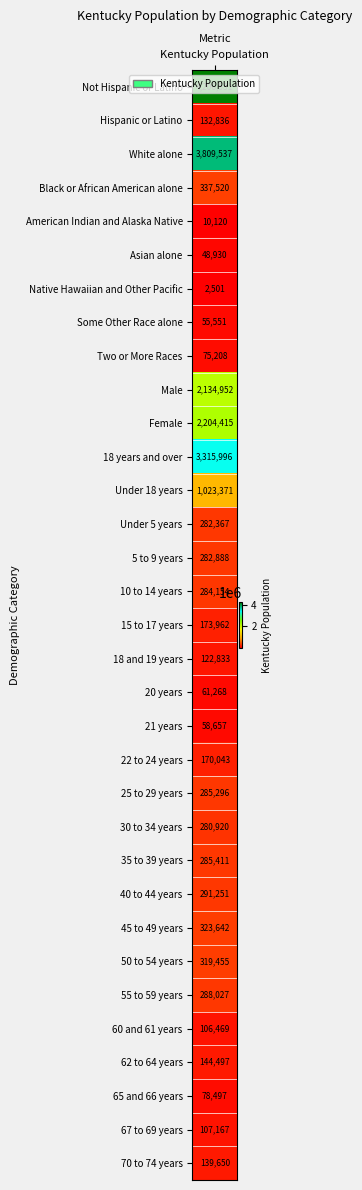

At which category does the chart reach its peak across all series?

Not Hispanic or Latino